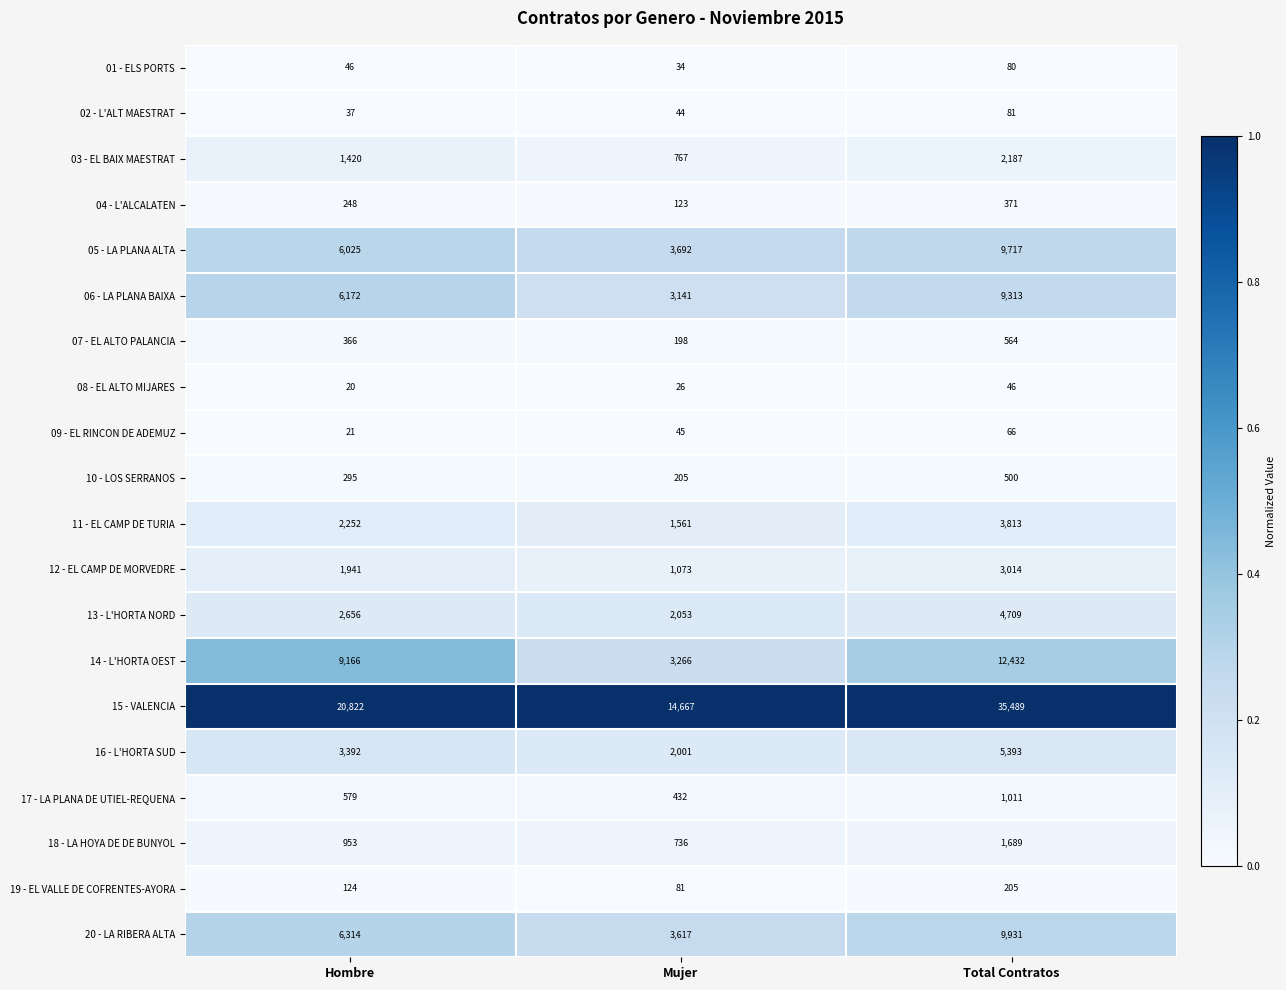

The value of 12 - EL CAMP DE MORVEDRE at Hombre is 615. True or false?

False